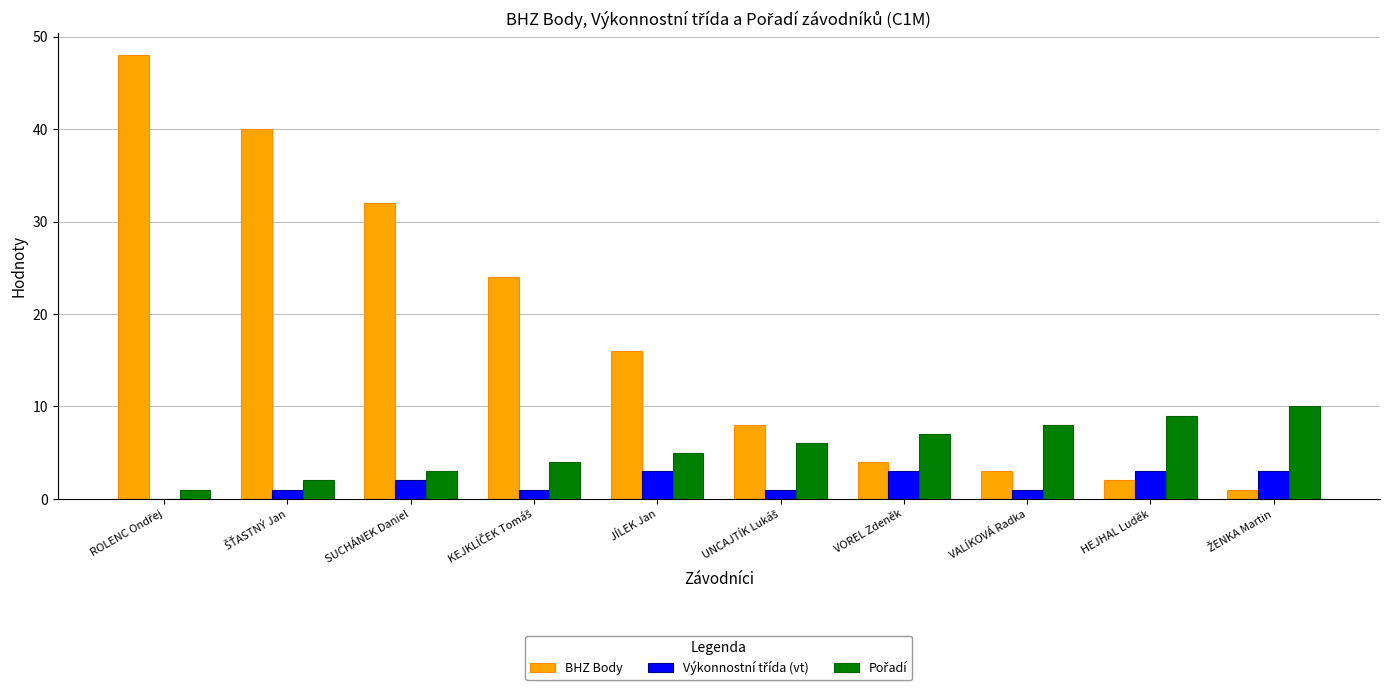

Is it true that BHZ Body equals 16 at JÍLEK Jan?

True